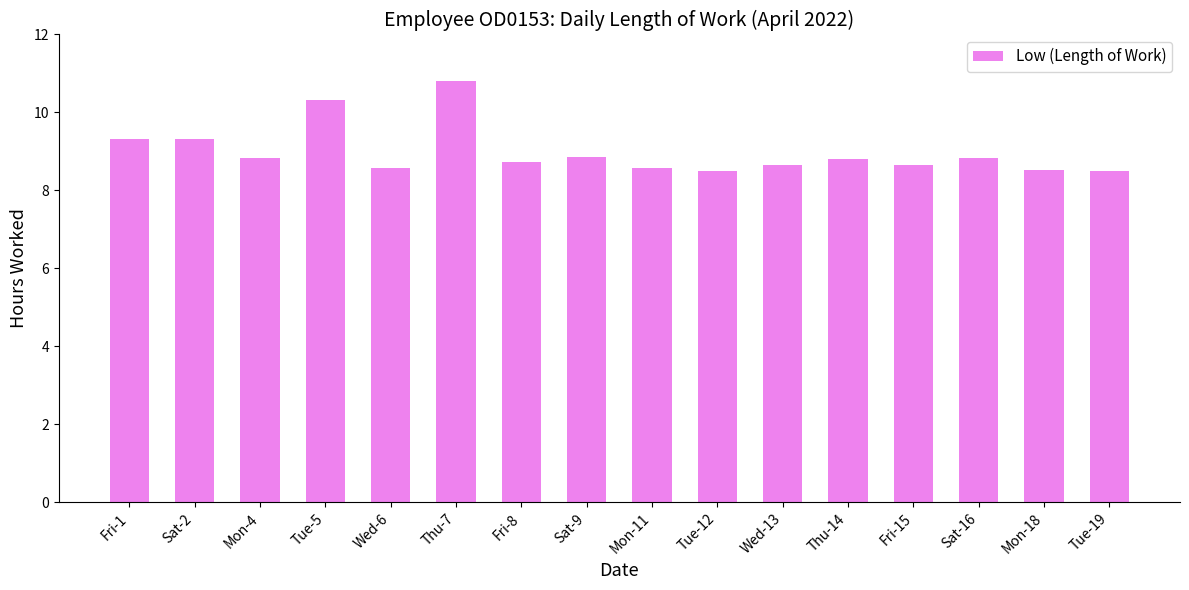

Between Sat-9 and Mon-11, which is larger?

Sat-9